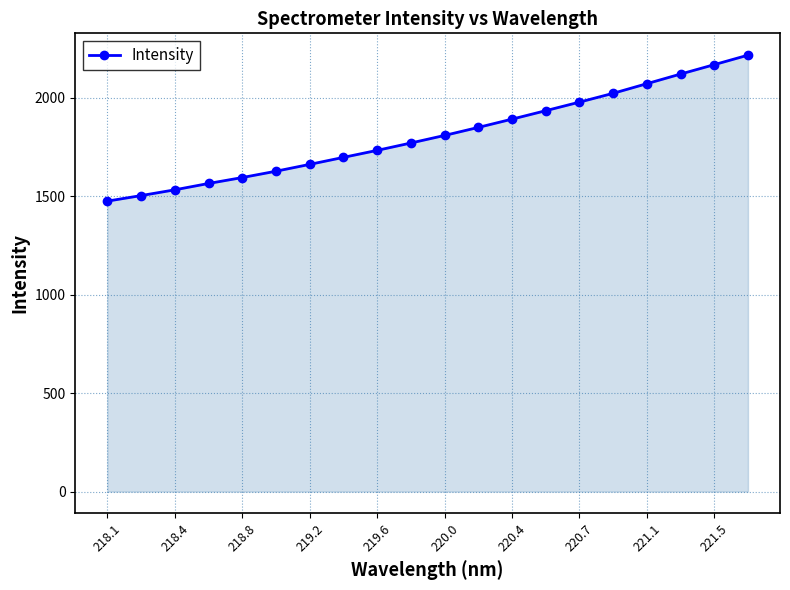

How many distinct data groups are displayed?

1